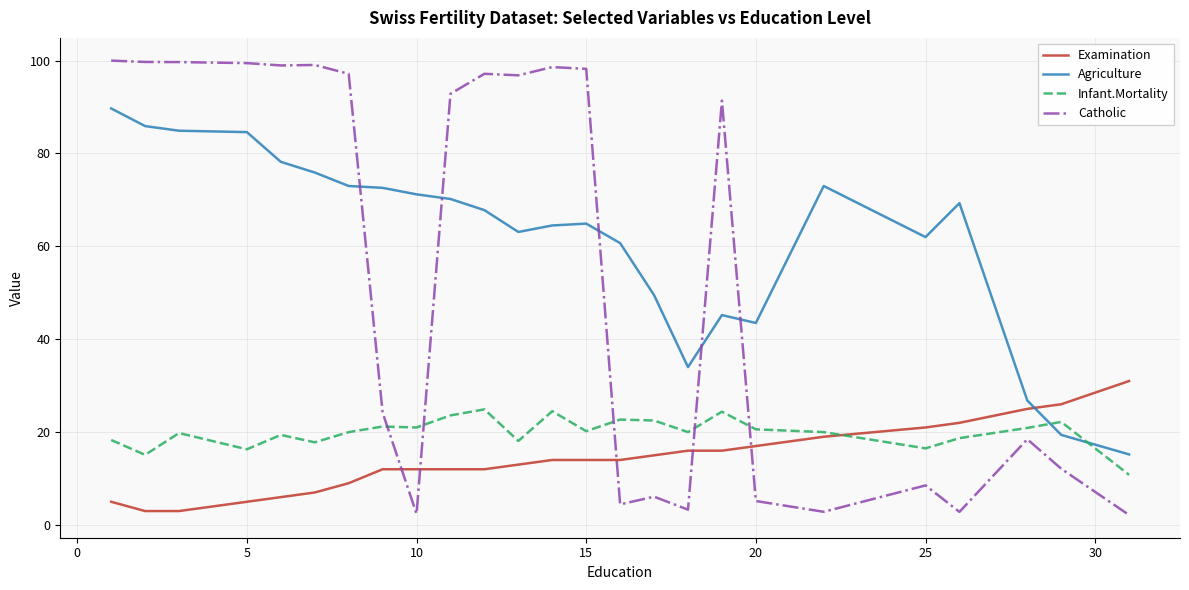

What is the highest value of the Examination series?

31.0